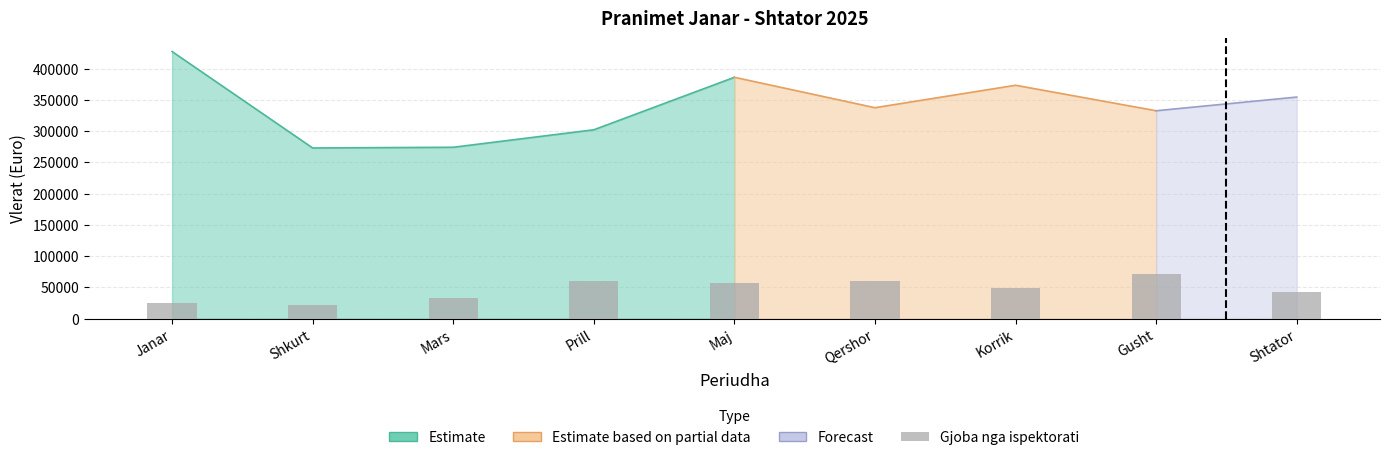

Reading right to left, extract all data points from this chart.

Shtator=41900.0	Gusht=71116.3	Korrik=48875.0	Qershor=59919.4	Maj=56943.2	Prill=60250.0	Mars=32777.2	Shkurt=21914.1	Janar=24679.1